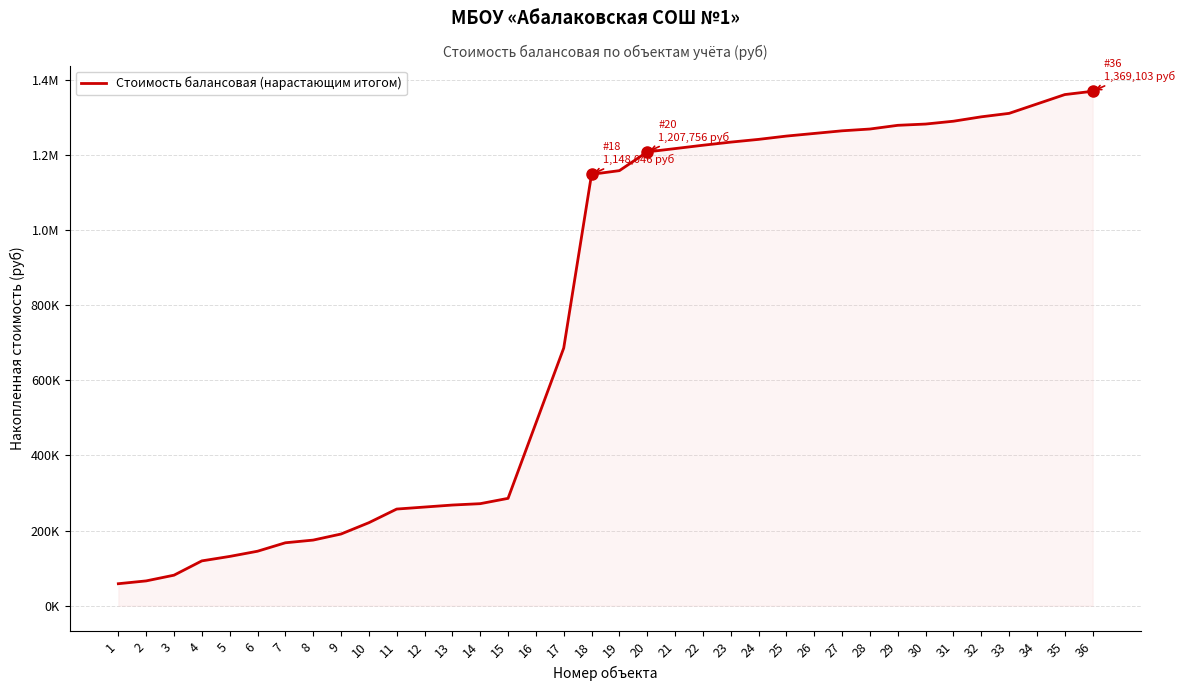

What is the change in value from 21 to 31?

+72854.4